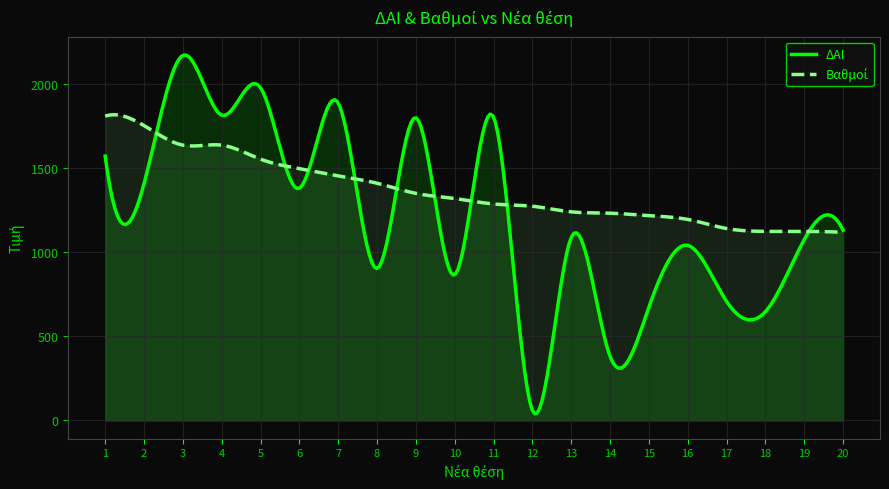

What is the total value across all series at 18?

1771.4